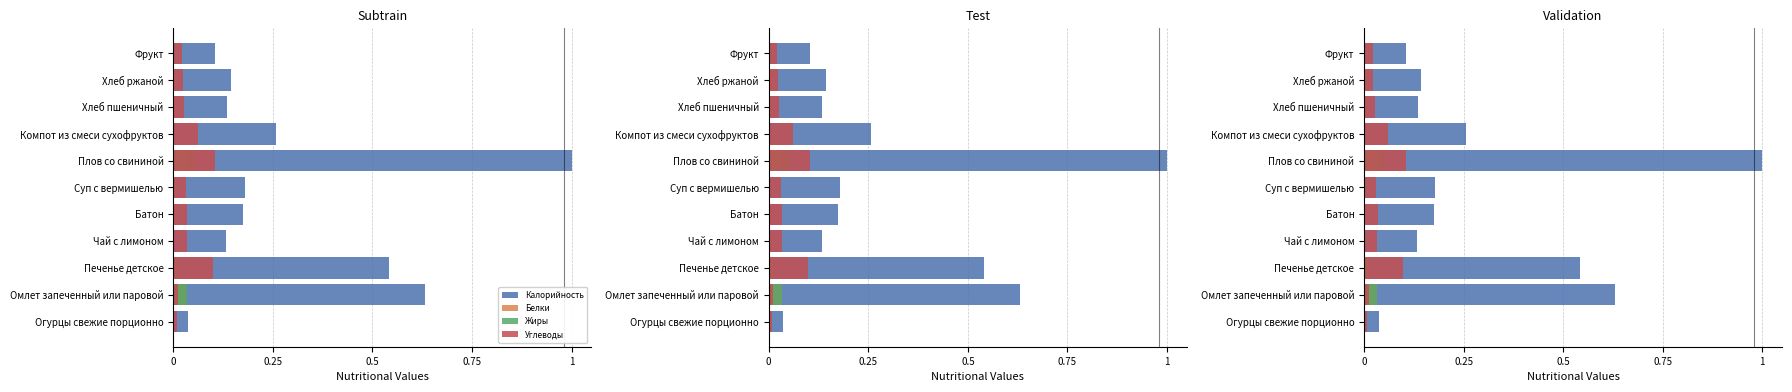

What are all the series names shown in the legend?

Калорийность, Белки, Жиры, Углеводы